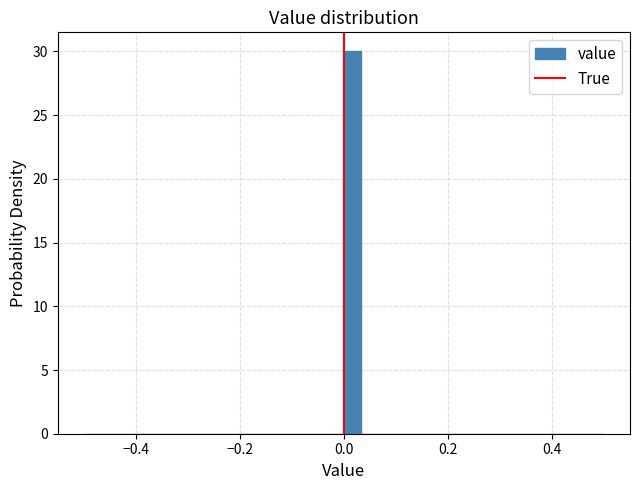

Around what value on the x-axis is the tallest bar? Give the approximate position of its centre, as read against the axis.

0.02